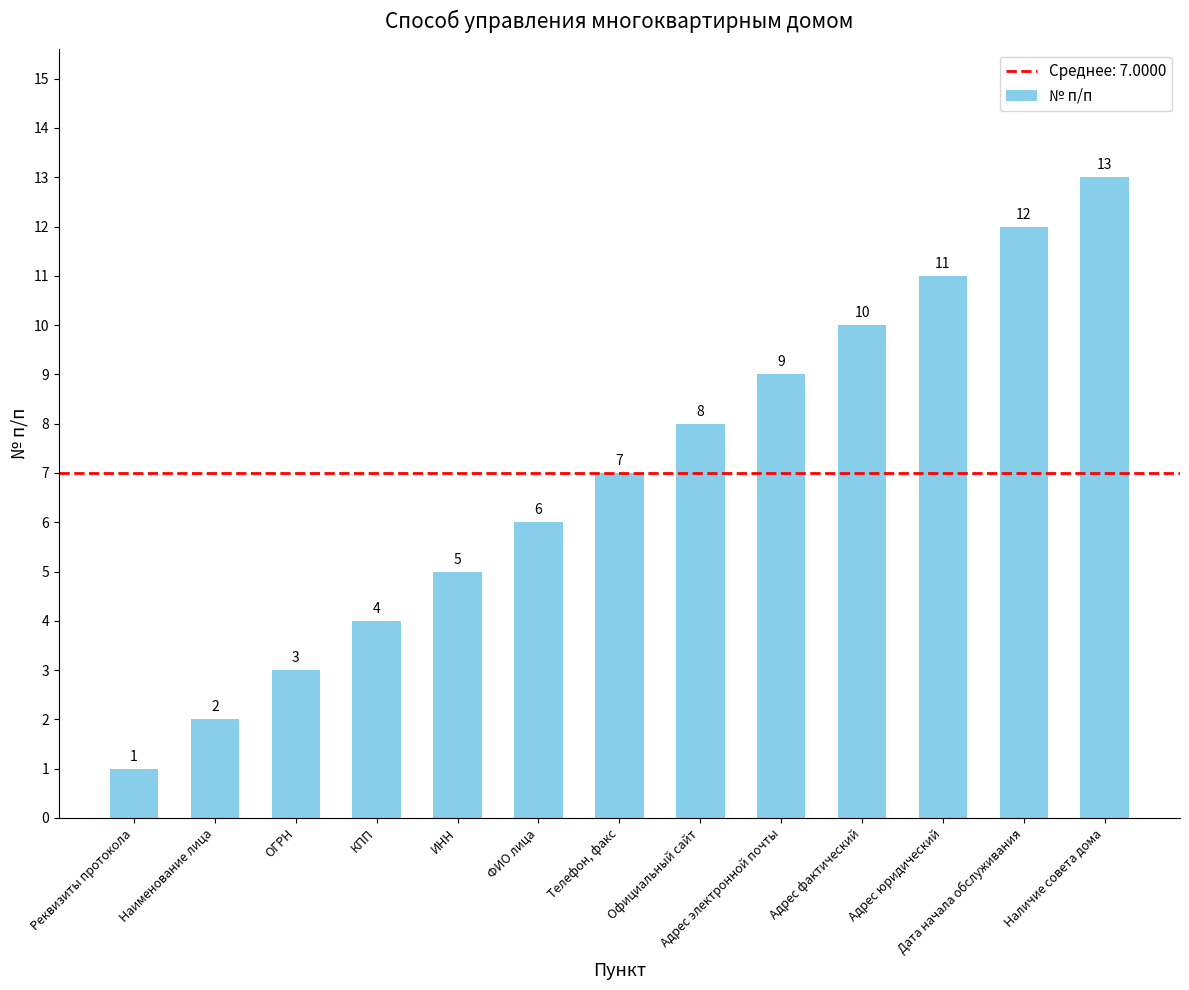

What is the sum of all values?

91